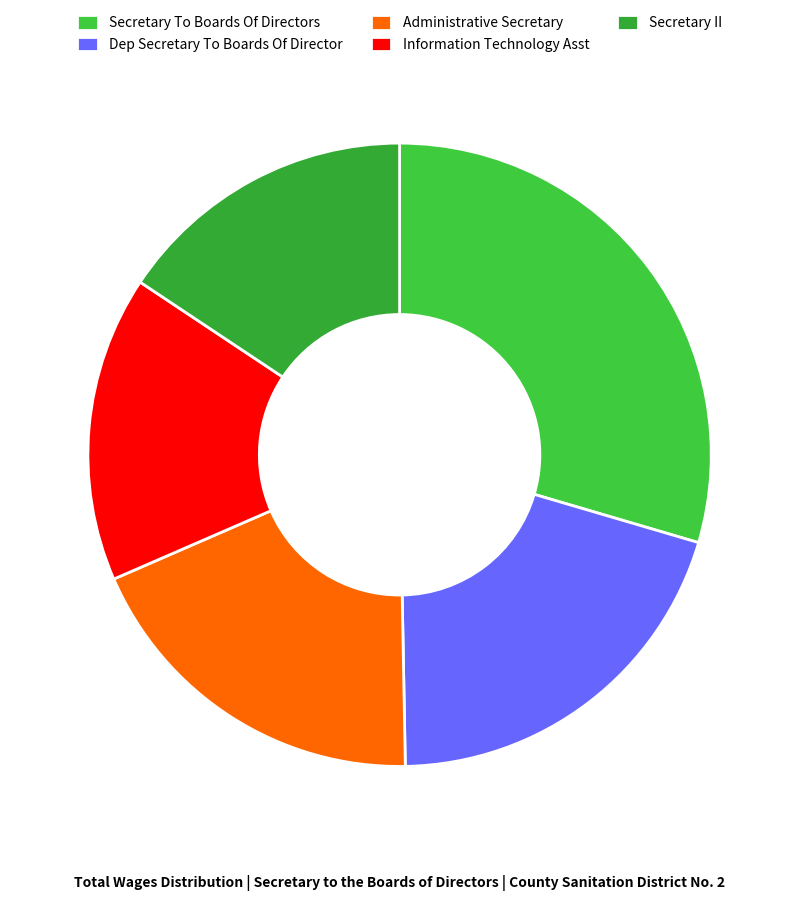

What is the total percentage of Administrative Secretary and Information Technology Asst?

34.6%